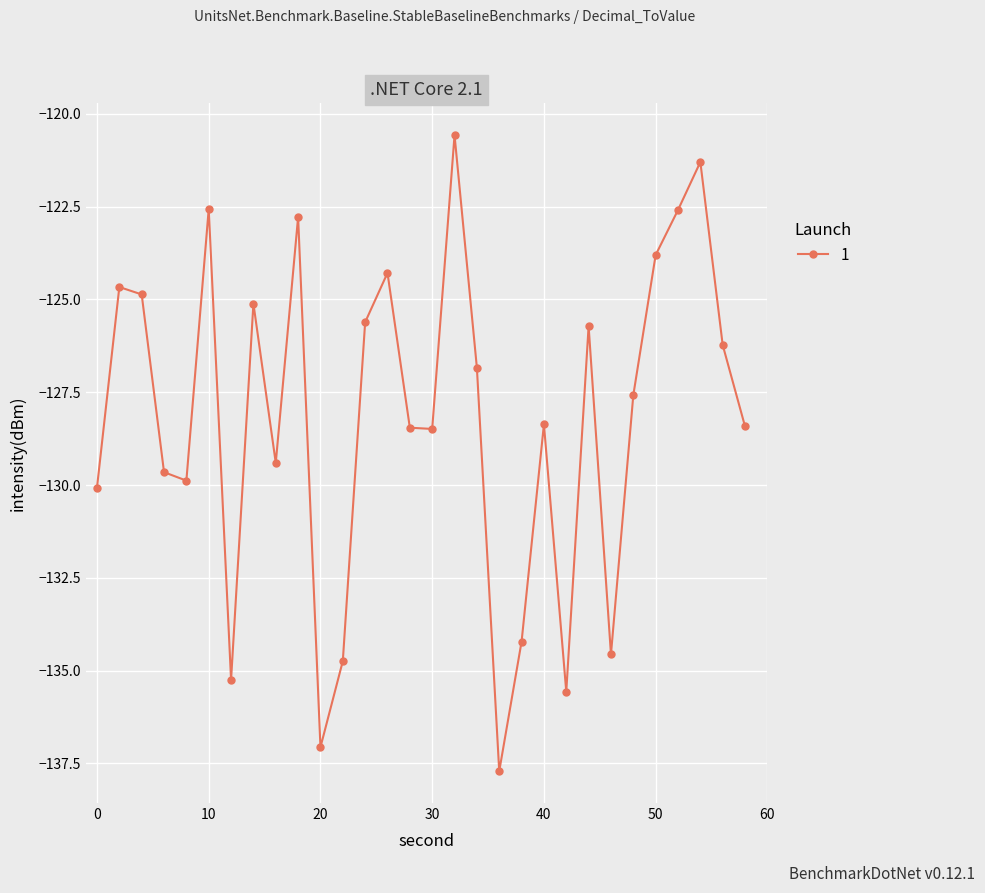

How many points are lower than both their immediate neighbors (excluding endpoints)?

8